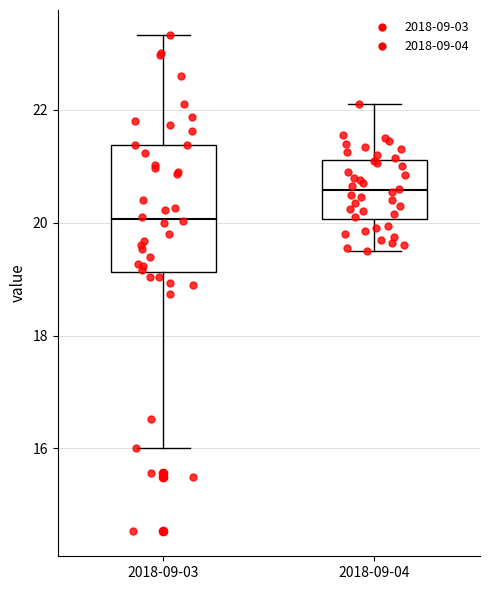

Reading left to right, read every box against the y-axis: the position of its median line, the range the box covers, and the ends of its whiskers. The values are not printed on the chart, so give them approximately, as read against the axis.

2018-09-03: median 20.0, box 19.2 to 21.4, whiskers 16.0 to 23.4
2018-09-04: median 20.6, box 20.0 to 21.2, whiskers 19.6 to 22.2